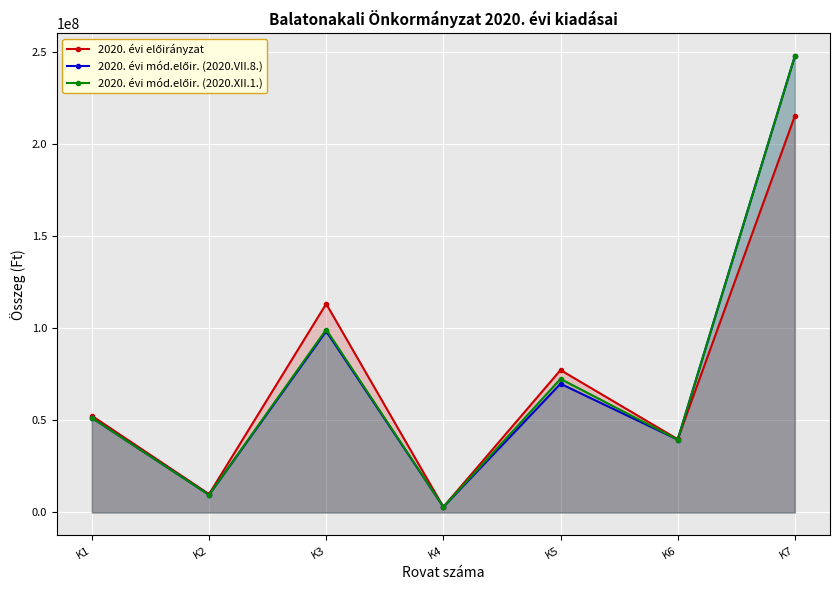

True or false: 2020. évi mód.előir. (2020.VII.8.) has a value of 337510611 at K7.

False